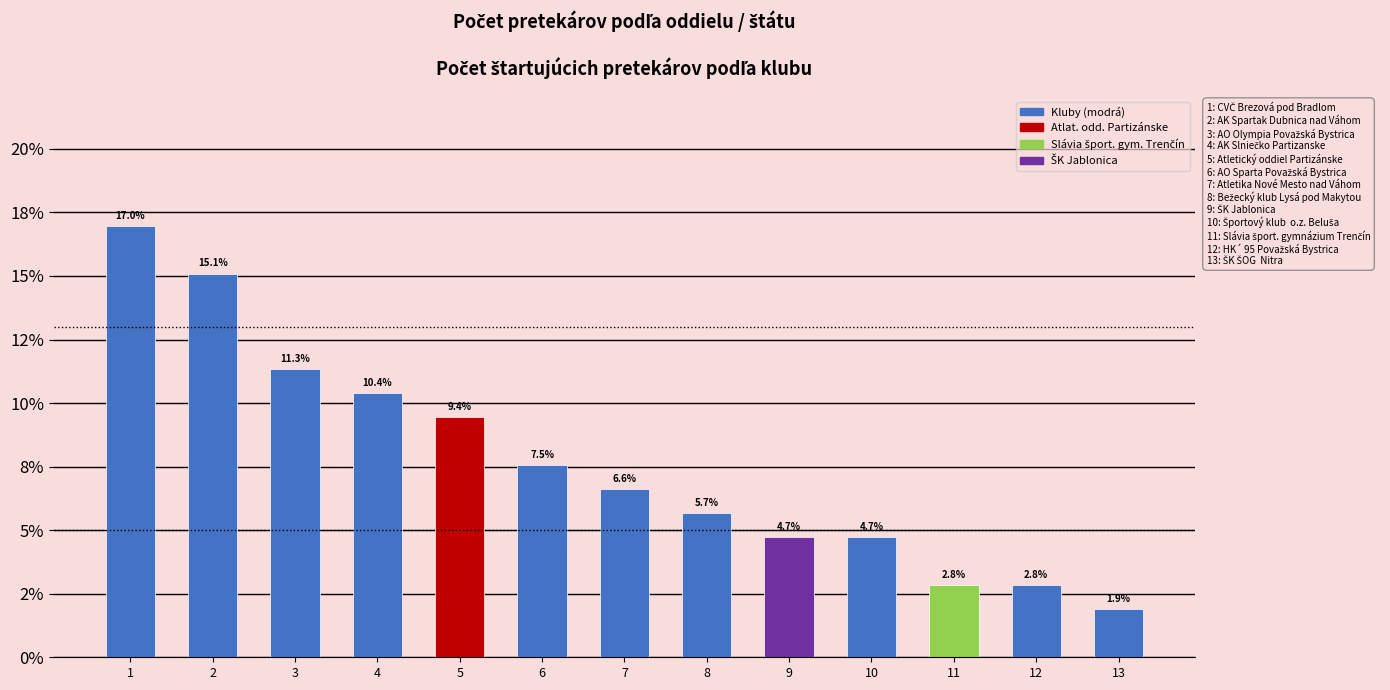

Reading right to left, extract all data points from this chart.

13=1.9	12=2.8	11=2.8	10=4.7	9=4.7	8=5.7	7=6.6	6=7.5	5=9.4	4=10.4	3=11.3	2=15.1	1=17.0